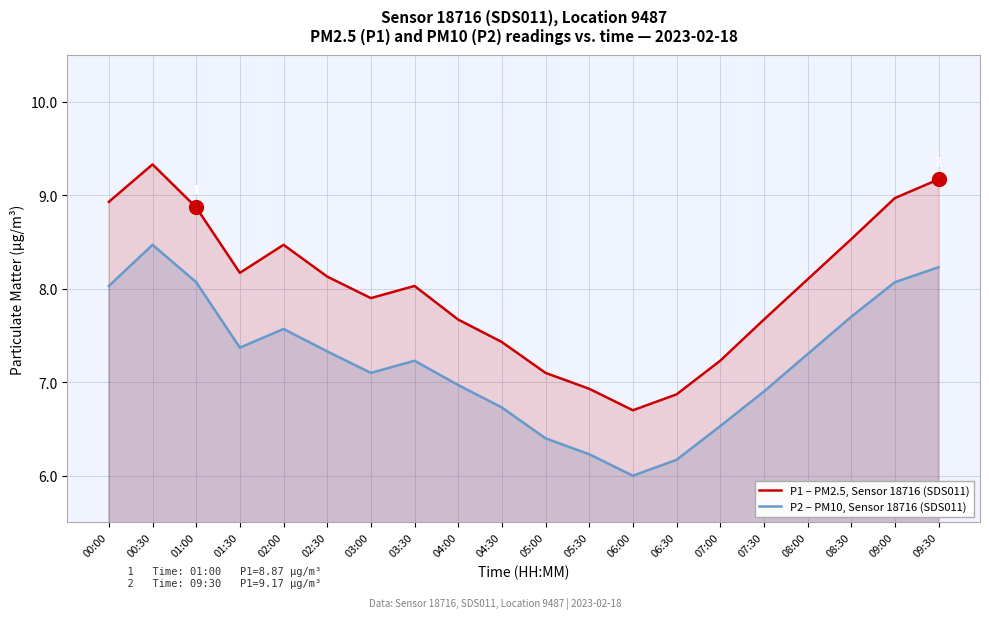

What are all the series names shown in the legend?

P1 – PM2.5, Sensor 18716 (SDS011), P2 – PM10, Sensor 18716 (SDS011)